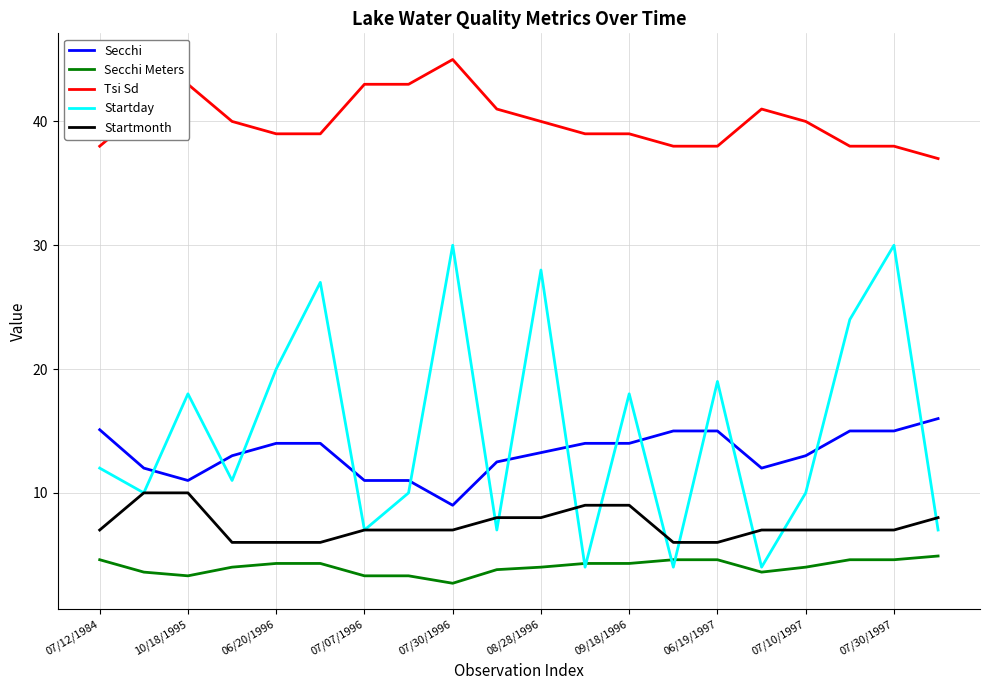

How many series are shown in this chart?

5